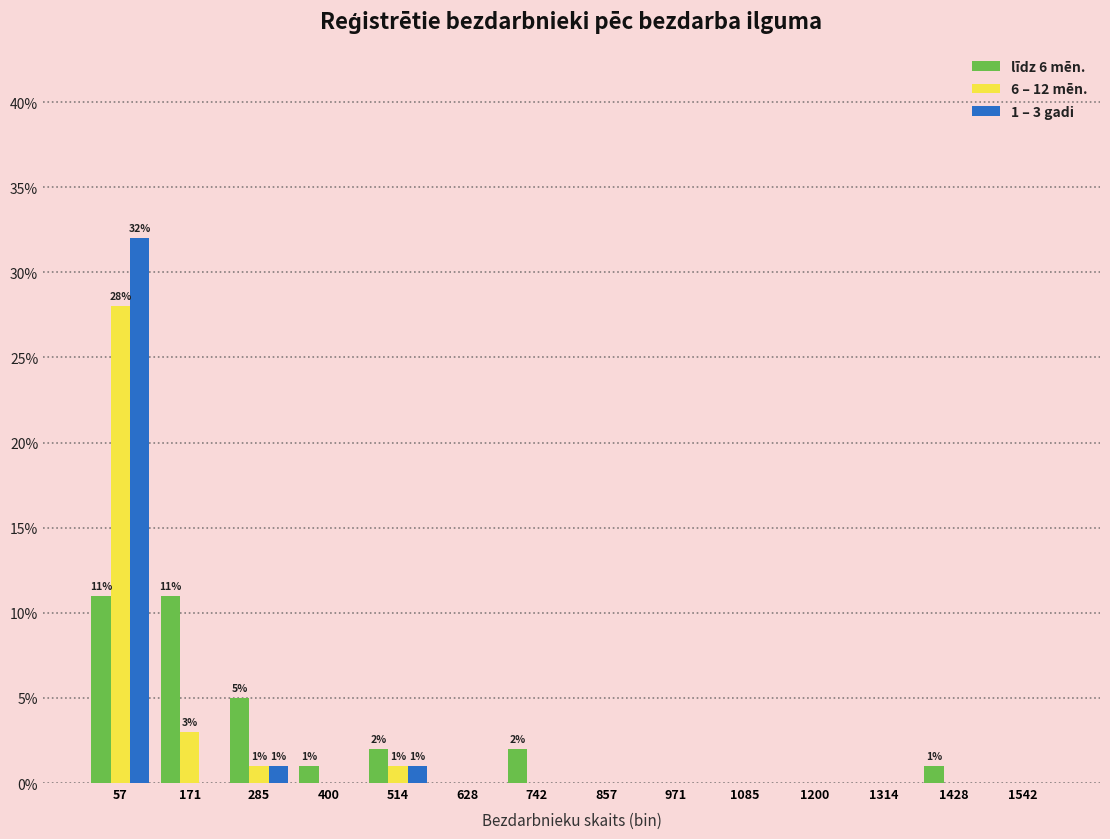

In the 1 – 3 gadi series, which range on the x-axis has the tallest bar?

0 to 120